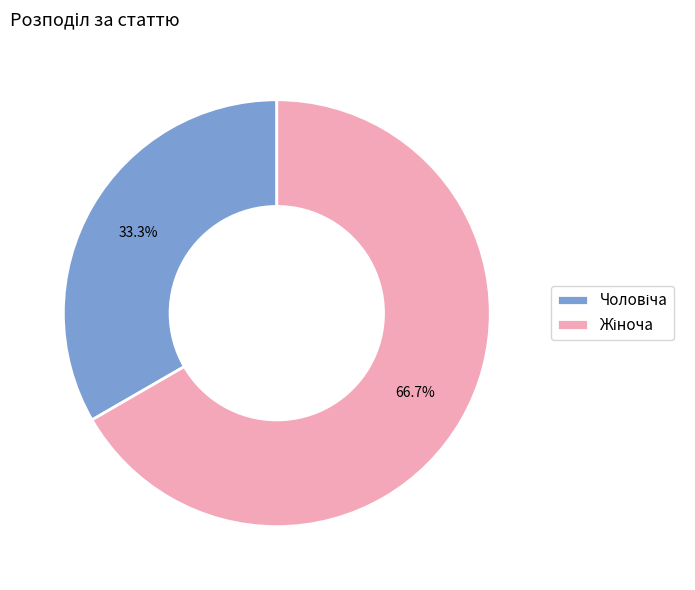

Is there any slice that represents more than half of the pie?

Yes